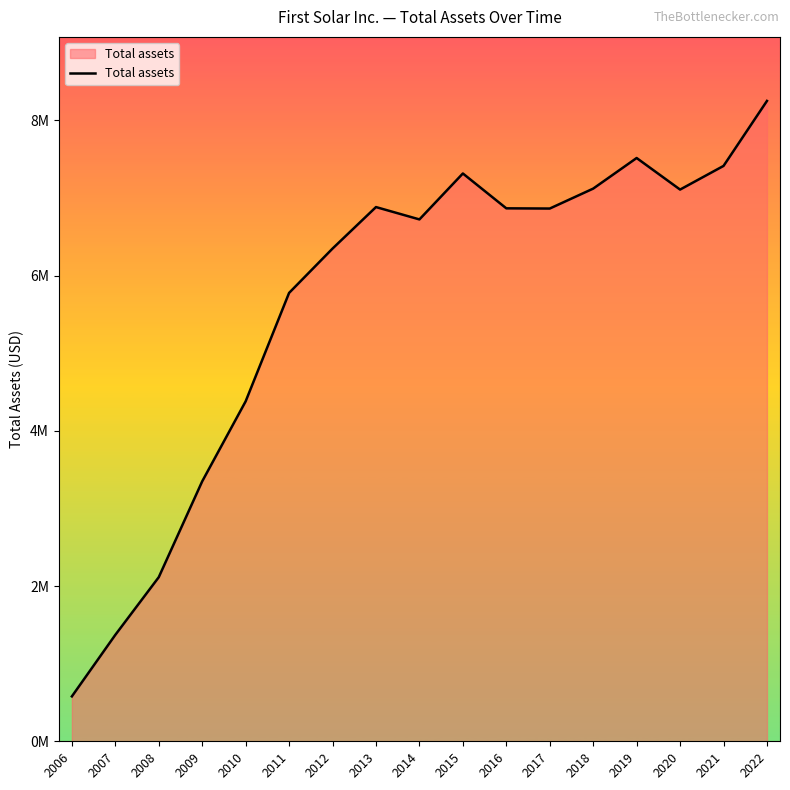

What is the value of the 16th point from the left?

7413746